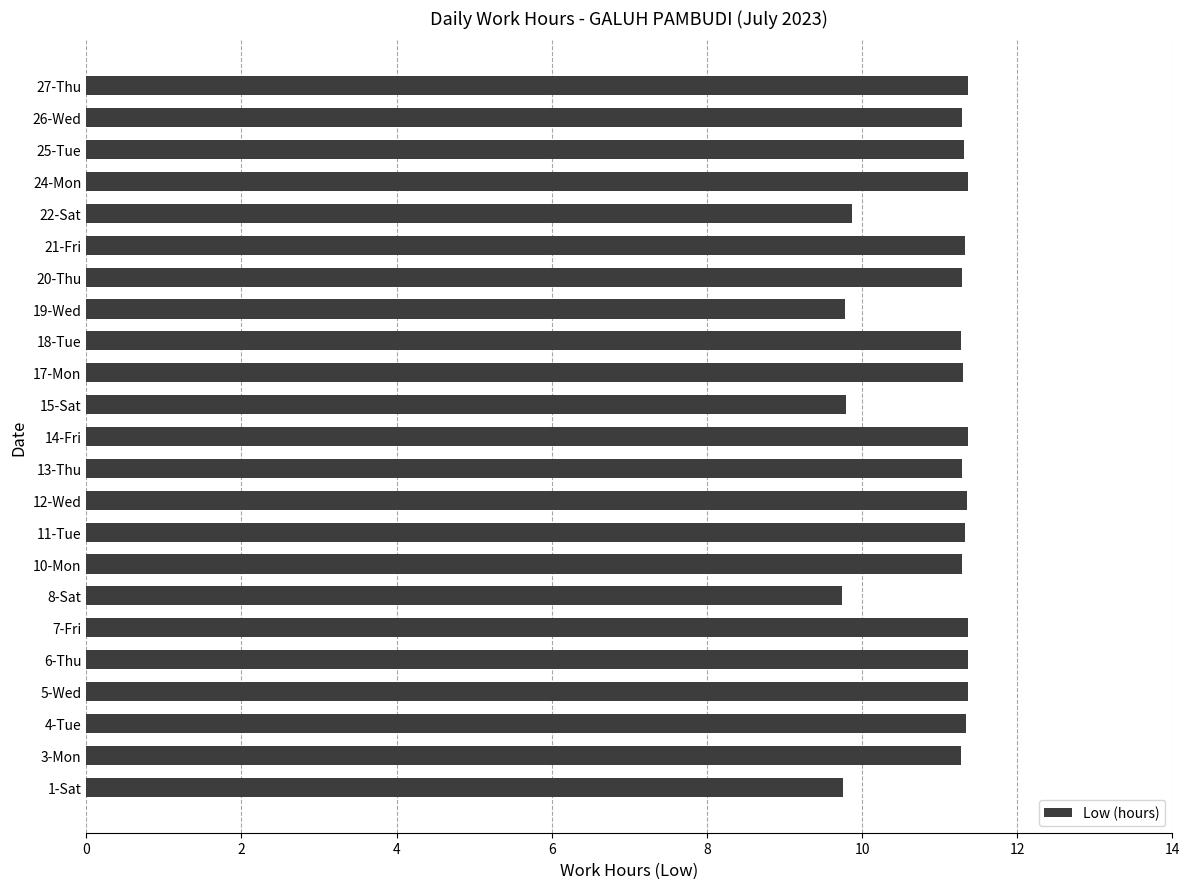

What is the sum of all values?

252.8